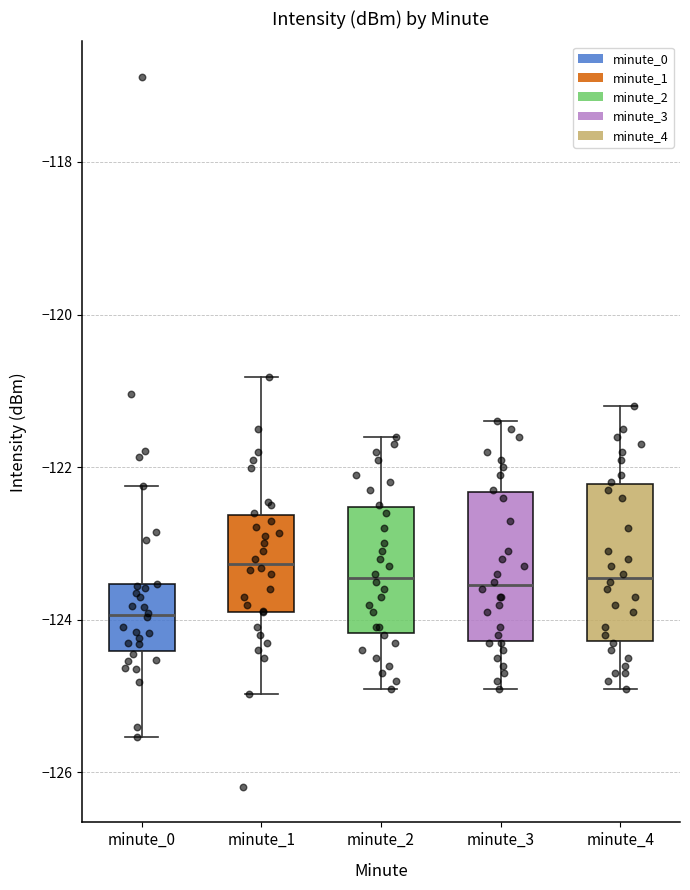

Reading left to right, read every box against the y-axis: the position of its median line, the range the box covers, and the ends of its whiskers. The values are not printed on the chart, so give them approximately, as read against the axis.

minute_0: median -124.0, box -124.4 to -123.6, whiskers -125.6 to -122.2
minute_1: median -123.2, box -123.8 to -122.6, whiskers -125.0 to -120.8
minute_2: median -123.4, box -124.2 to -122.6, whiskers -124.8 to -121.6
minute_3: median -123.6, box -124.2 to -122.4, whiskers -124.8 to -121.4
minute_4: median -123.4, box -124.2 to -122.2, whiskers -124.8 to -121.2